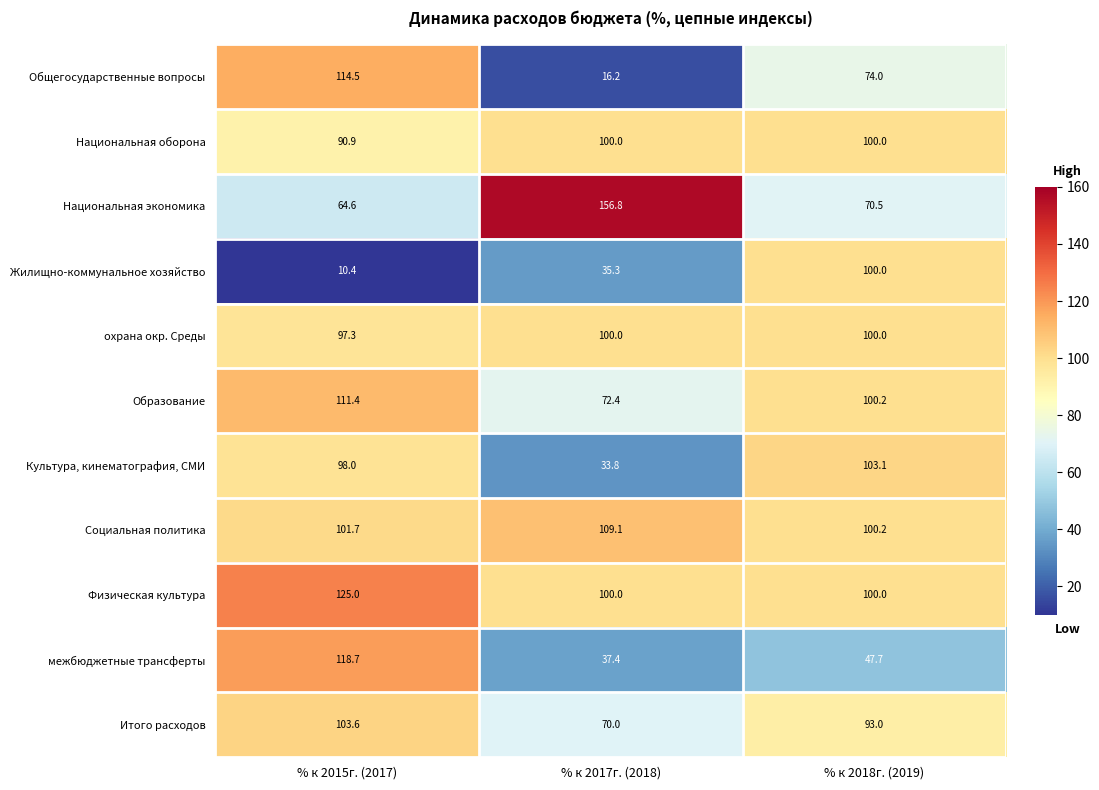

At how many categories does at least one series exceed 123?

2